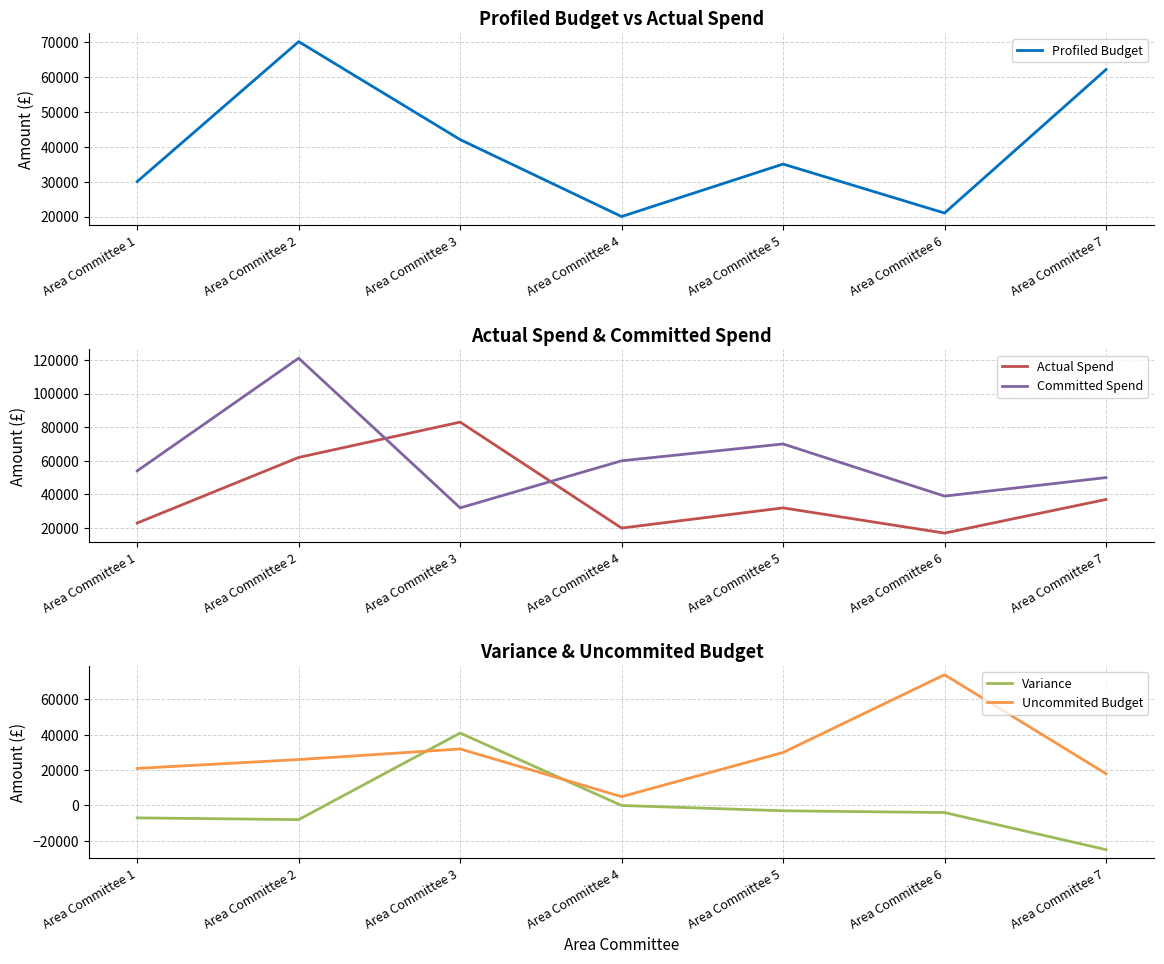

At which category is the sum across all series the highest?

Area Committee 2